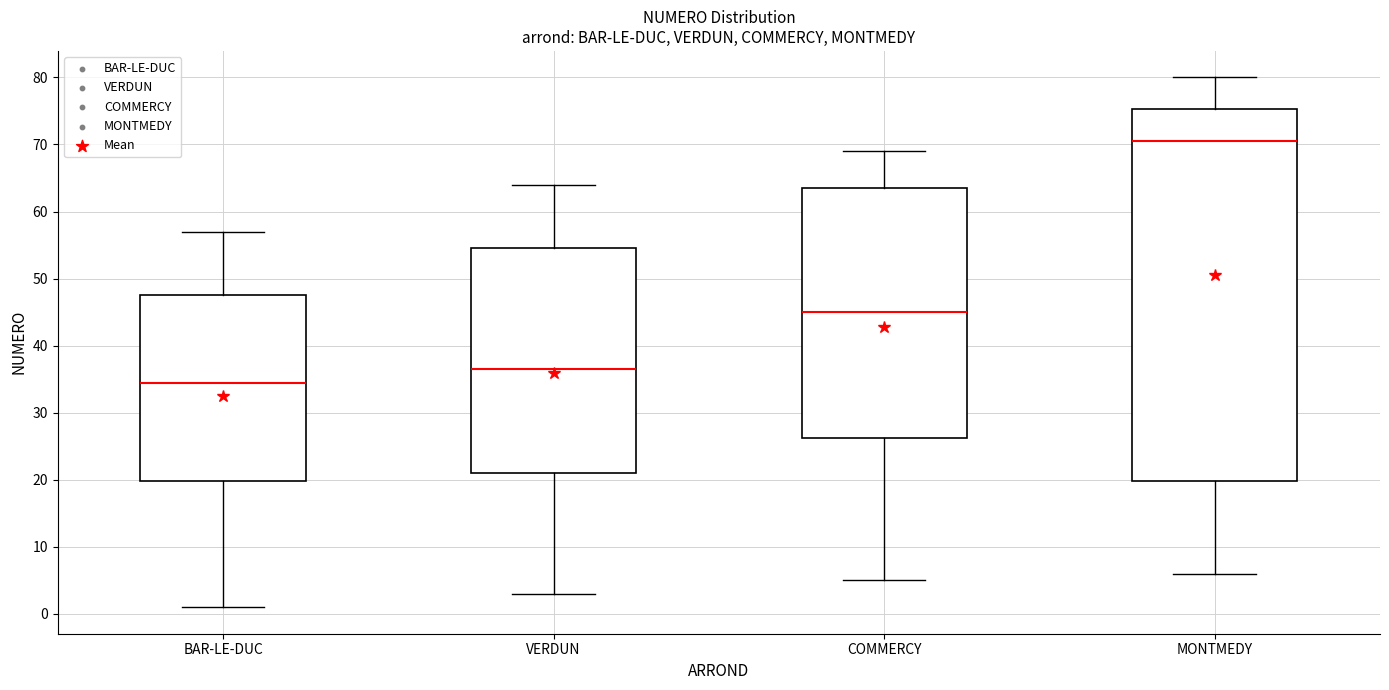

Where does the upper whisker of the box for BAR-LE-DUC end on the y-axis? The values are not printed on the chart, so give them approximately, as read against the axis.

57